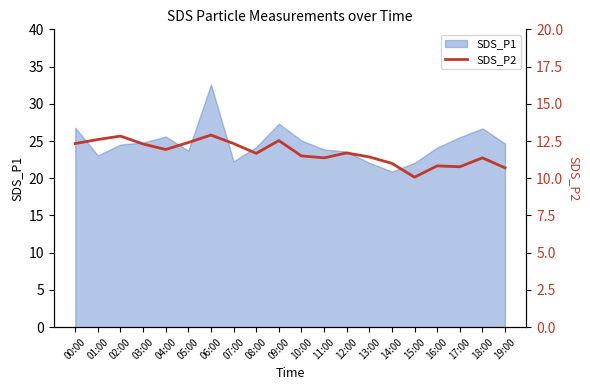

At which category does the data reach its first local valley?

04:00